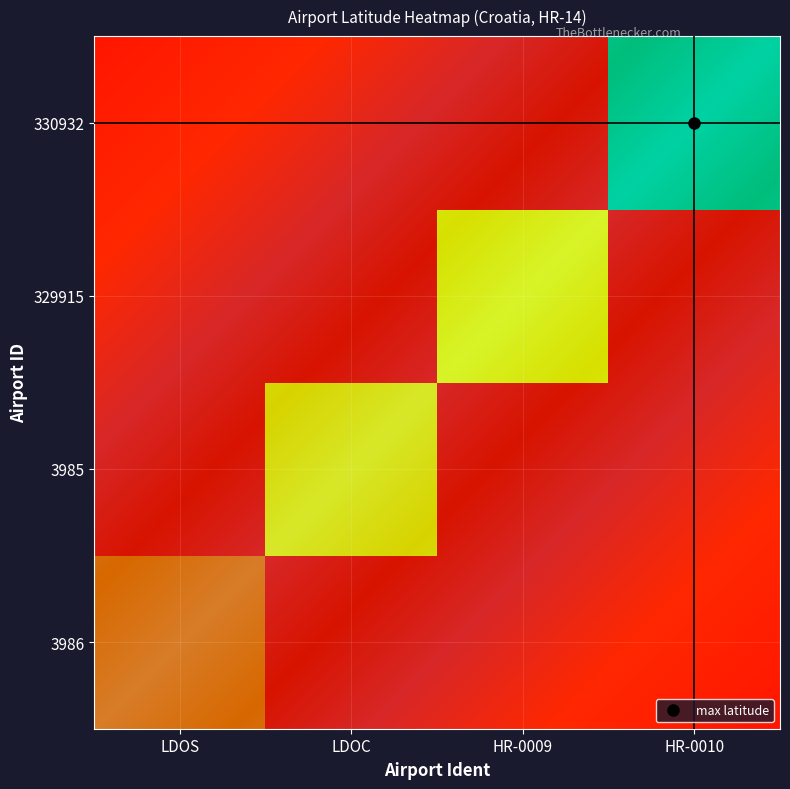

Which has a higher value, HR-0009 or LDOC?

HR-0009